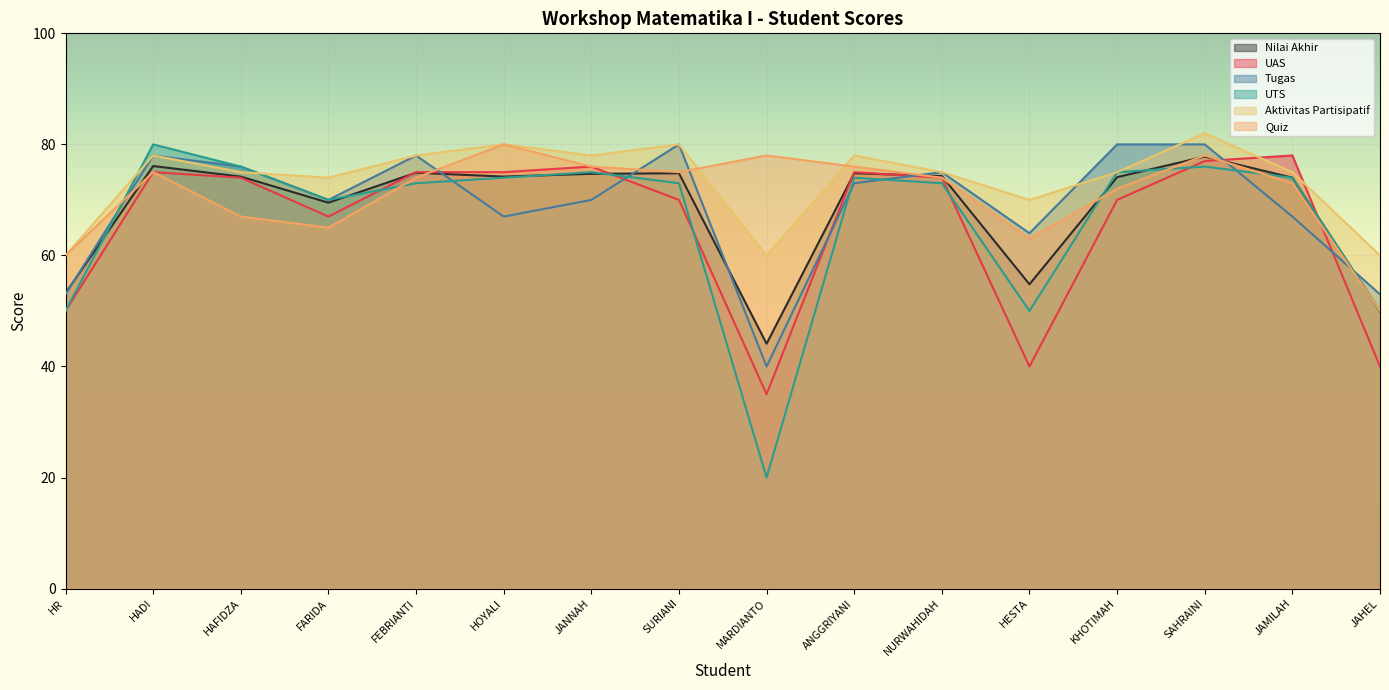

In Nilai Akhir, how many points are lower than both neighbors (excluding endpoints)?

4